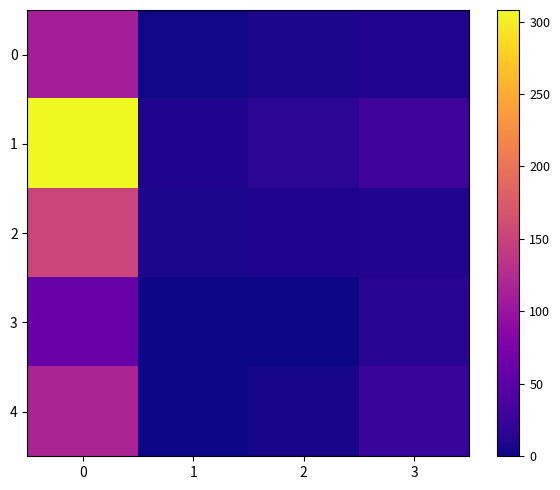

Between 1 and 3, which series saw the biggest shift?

4